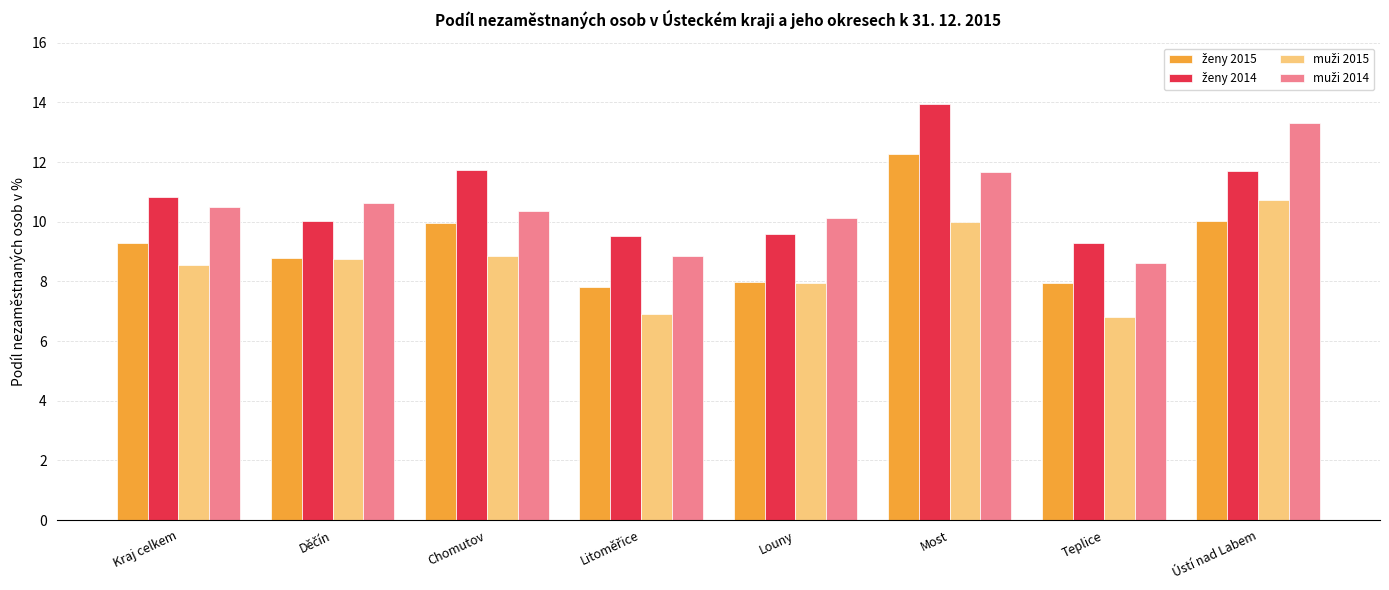

What is the difference between the highest and lowest values at Kraj celkem?

2.3